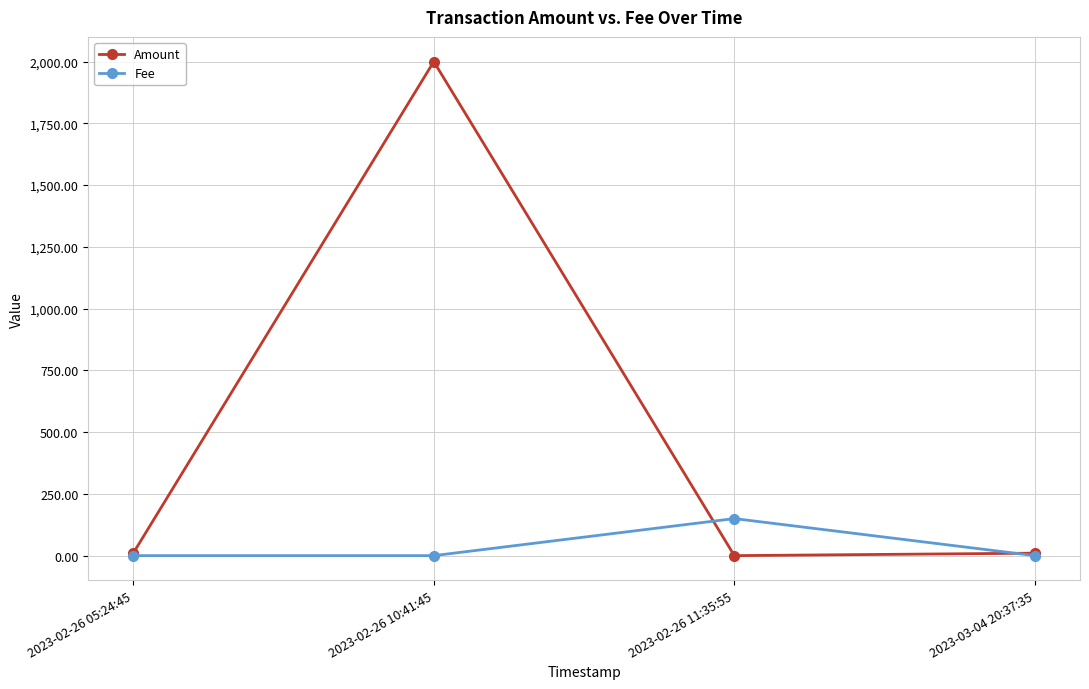

What are all the series names shown in the legend?

Amount, Fee